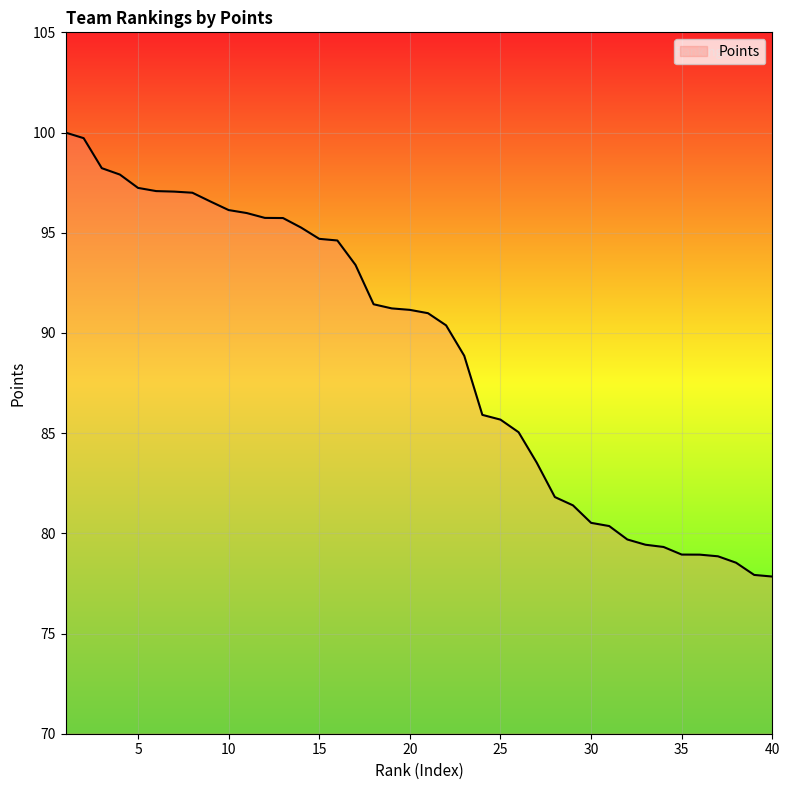

What is the difference between the maximum and minimum values?

22.2